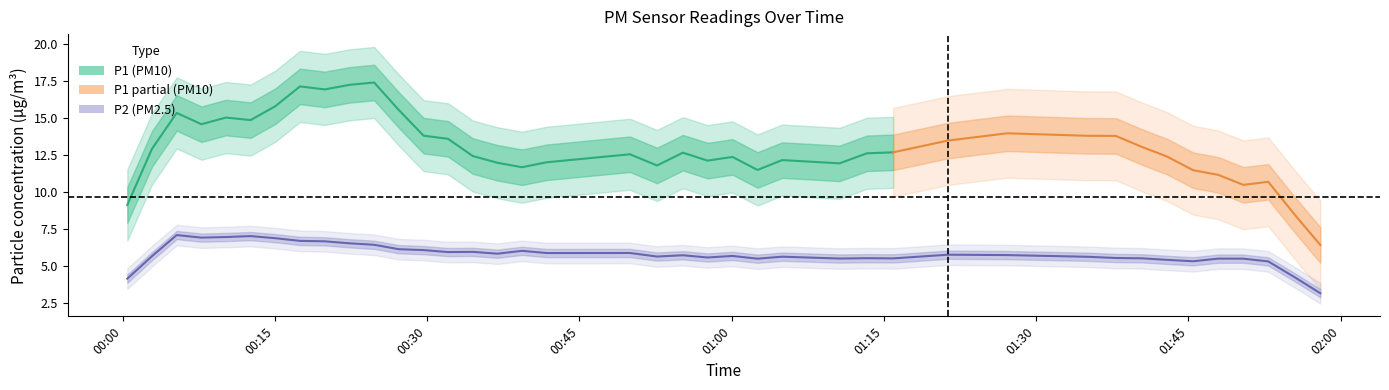

What value does the P2 series have at 19?

5.2